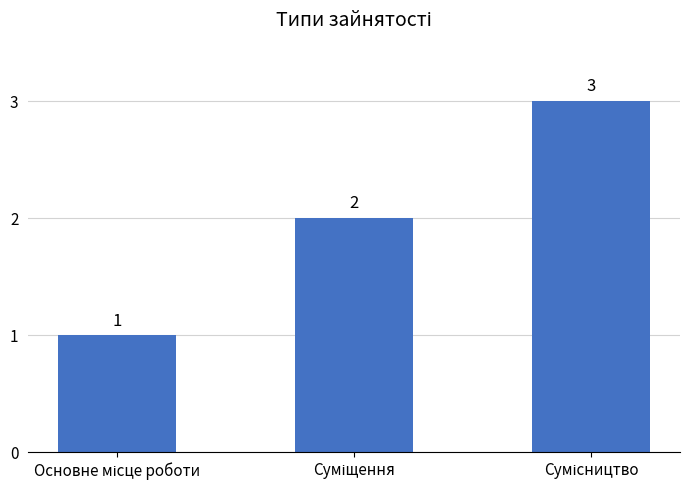

Does the chart contain stacked bars?

No